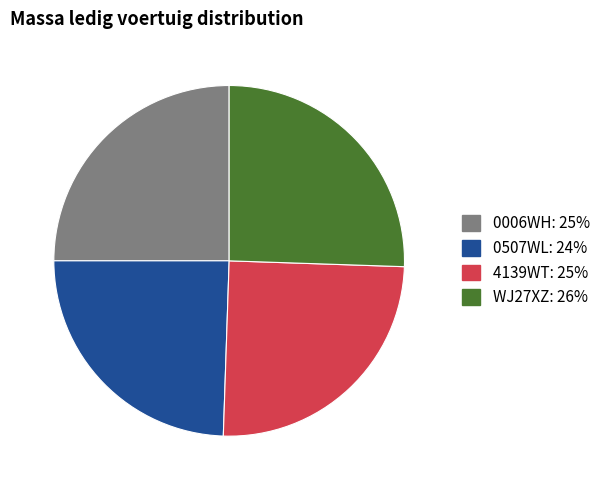

True or false: 0507WL accounts for 34% of the total.

False